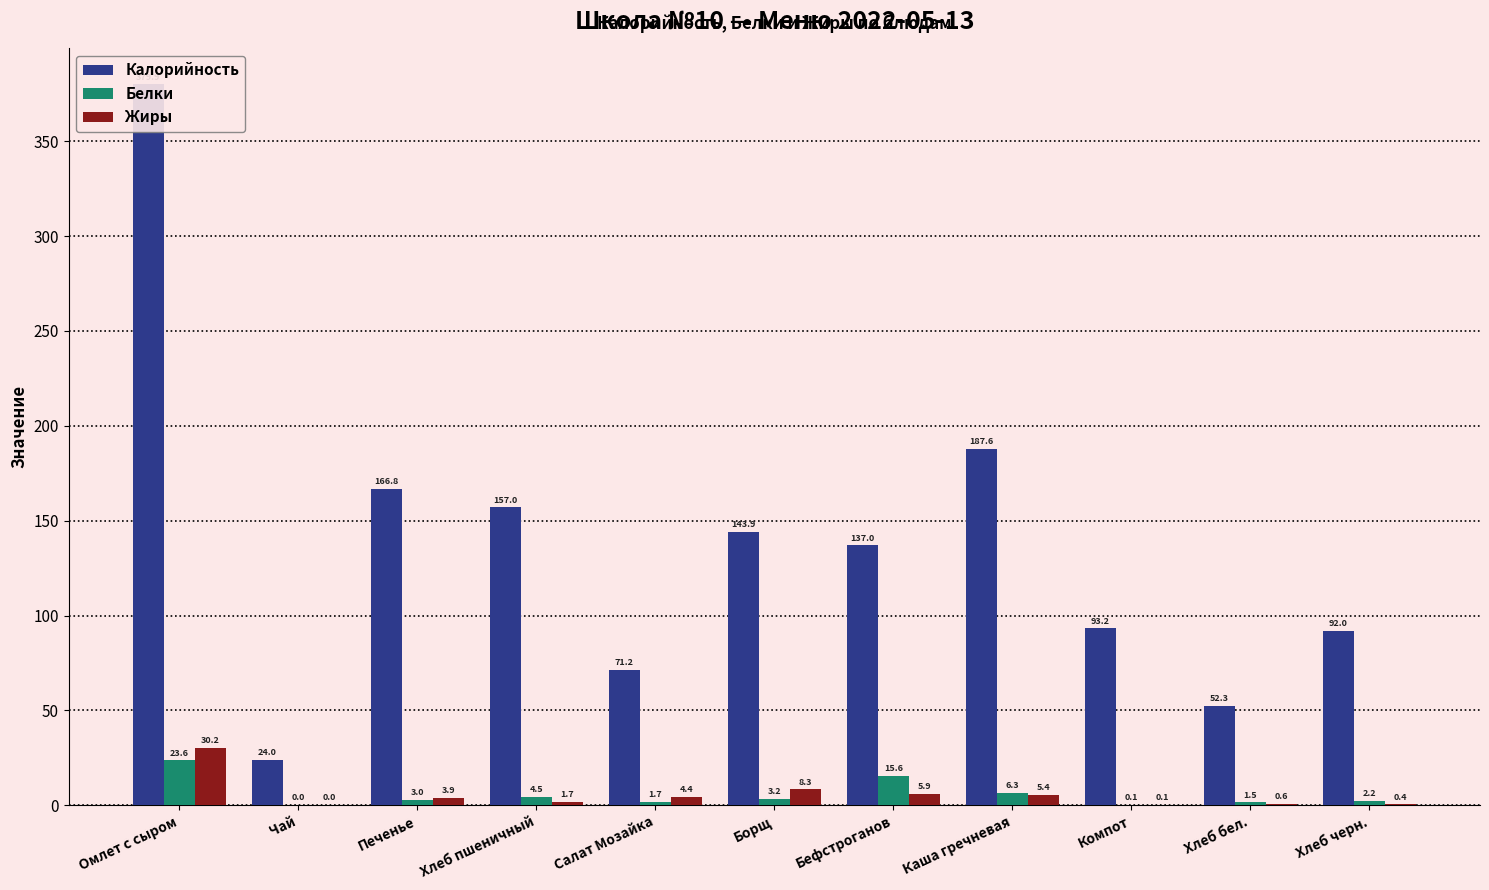

Reading left to right, transcribe all the data shown in this chart.

Калорийность: Омлет с сыром=379.9	Чай=24.0	Печенье=166.8	Хлеб пшеничный=157.0	Салат Мозайка=71.2	Борщ=143.9	Бефстроганов=137.0	Каша гречневая=187.6	Компот=93.2	Хлеб бел.=52.3	Хлеб черн.=92.0
Белки: Омлет с сыром=23.6	Чай=0.0	Печенье=3.0	Хлеб пшеничный=4.5	Салат Мозайка=1.7	Борщ=3.2	Бефстроганов=15.6	Каша гречневая=6.3	Компот=0.1	Хлеб бел.=1.5	Хлеб черн.=2.2
Жиры: Омлет с сыром=30.2	Чай=0.0	Печенье=3.9	Хлеб пшеничный=1.7	Салат Мозайка=4.4	Борщ=8.3	Бефстроганов=5.9	Каша гречневая=5.4	Компот=0.1	Хлеб бел.=0.6	Хлеб черн.=0.4